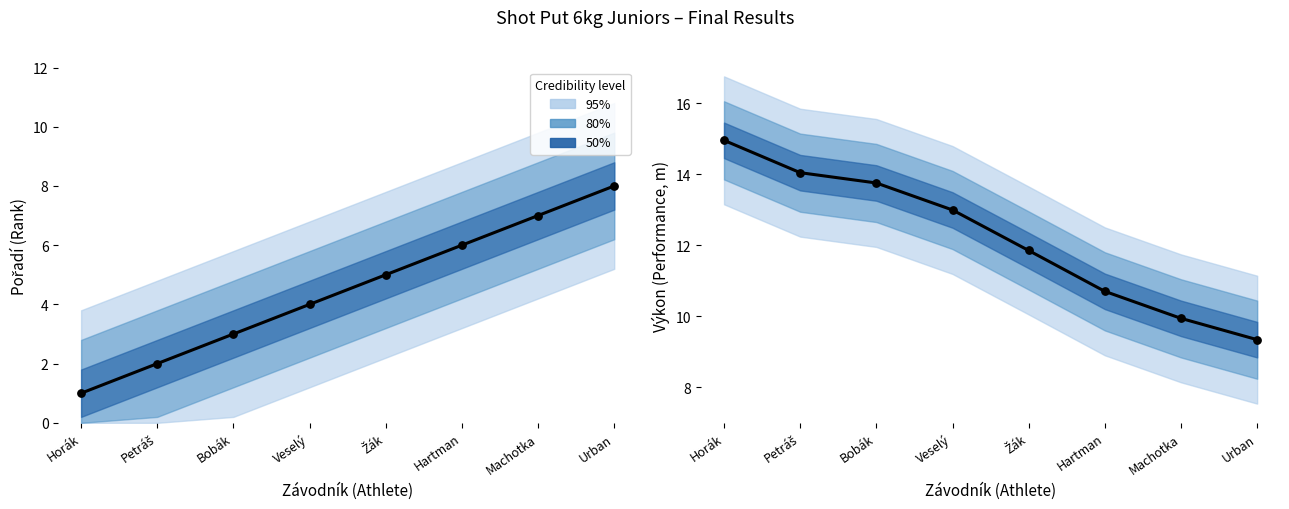

At which category is the sum across all series the highest?

Urban